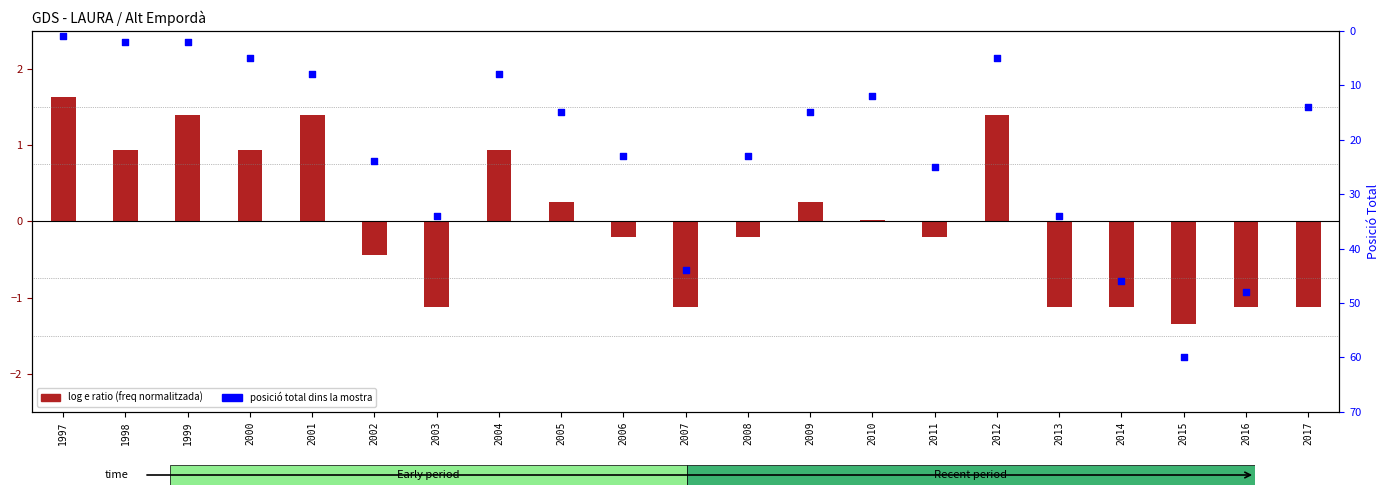

Is the value of log e ratio (freq normalized) at 2008 greater than the value of posició total at 2002?

No